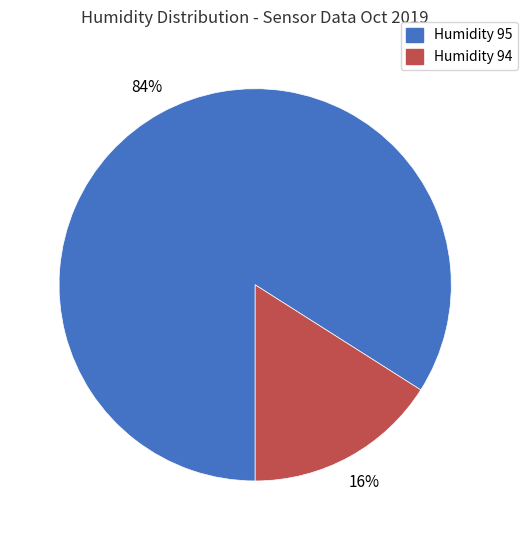

Is there any slice that represents more than half of the pie?

Yes